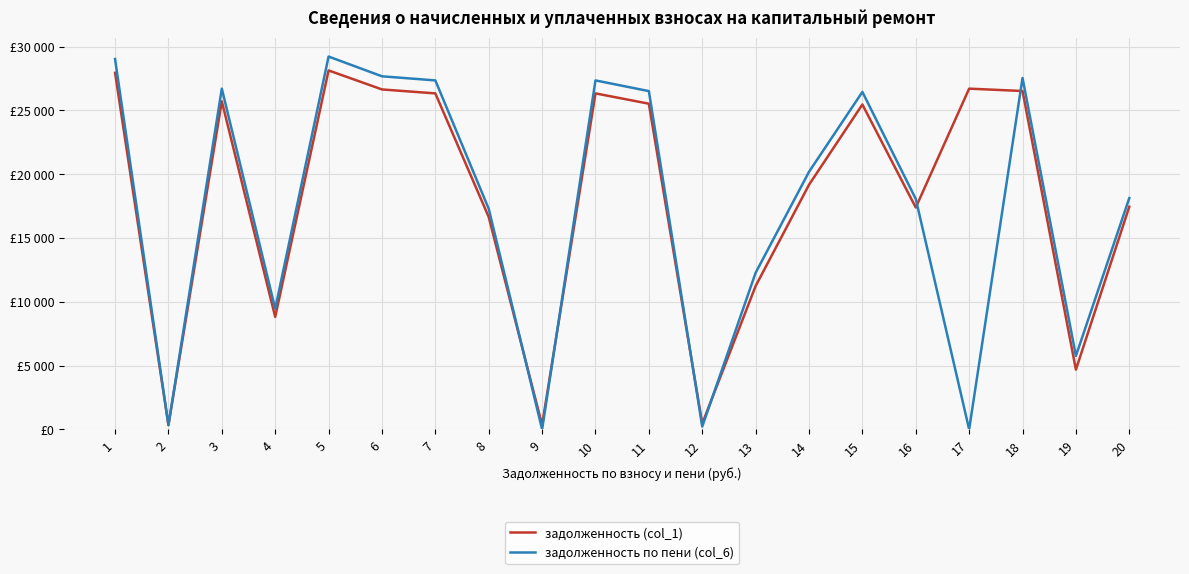

Does the chart have visible grid lines?

Yes